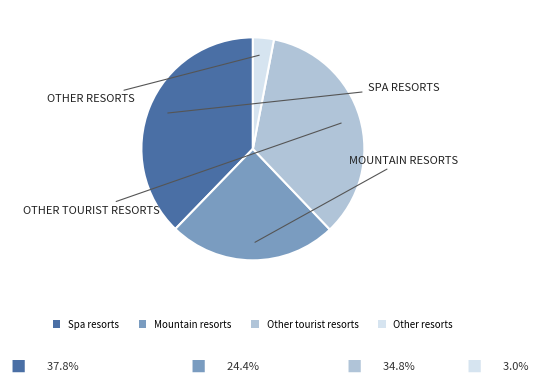

Which has a higher value, Other tourist resorts or Mountain resorts?

Other tourist resorts